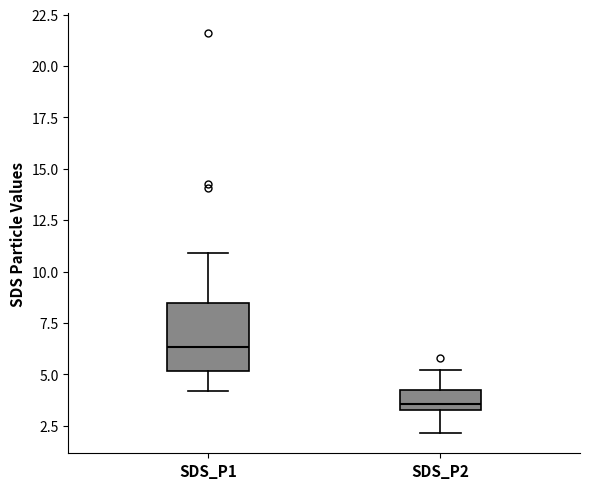

Comparing the boxes themselves (not the whiskers), which one is the tallest?

SDS_P1